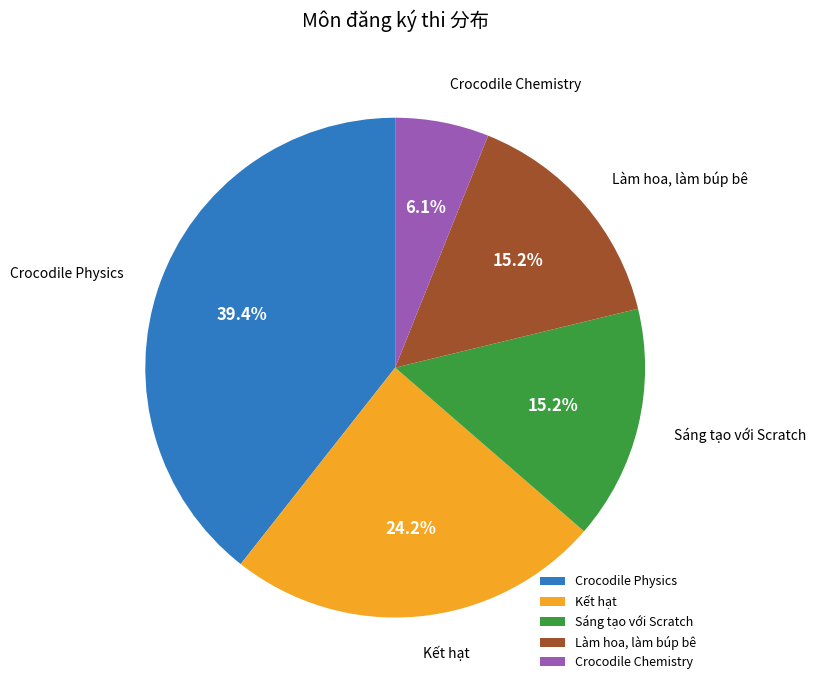

Which category has the smallest portion of the pie?

Crocodile Chemistry